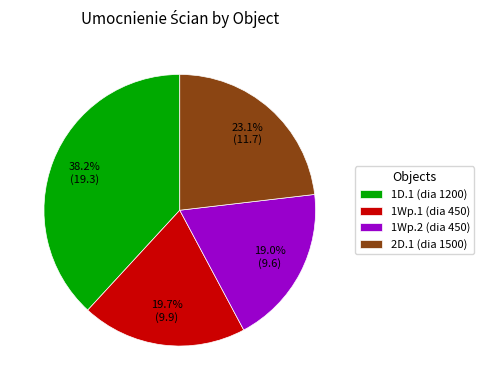

What percentage do 1D.1 (dia 1200) and 2D.1 (dia 1500) together represent?

61.3%